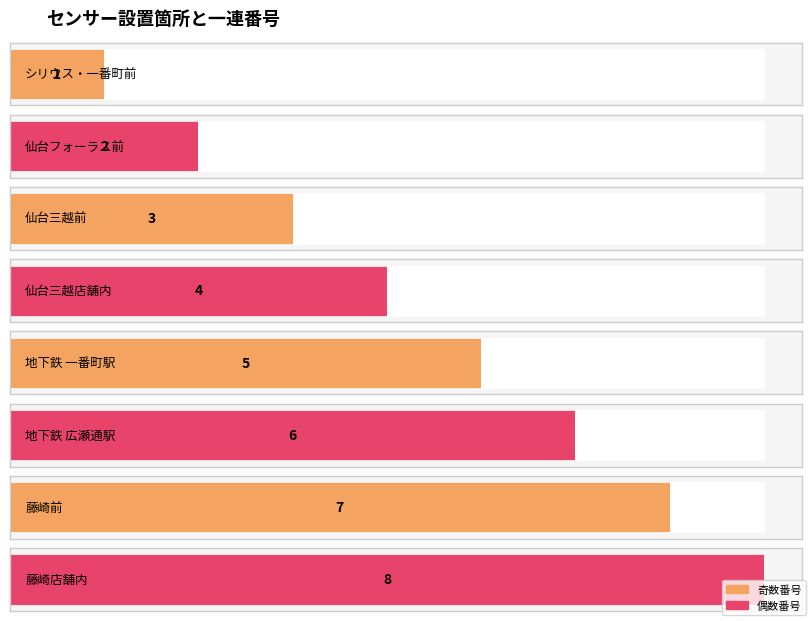

What is the value of the 5th bar from the left?

5